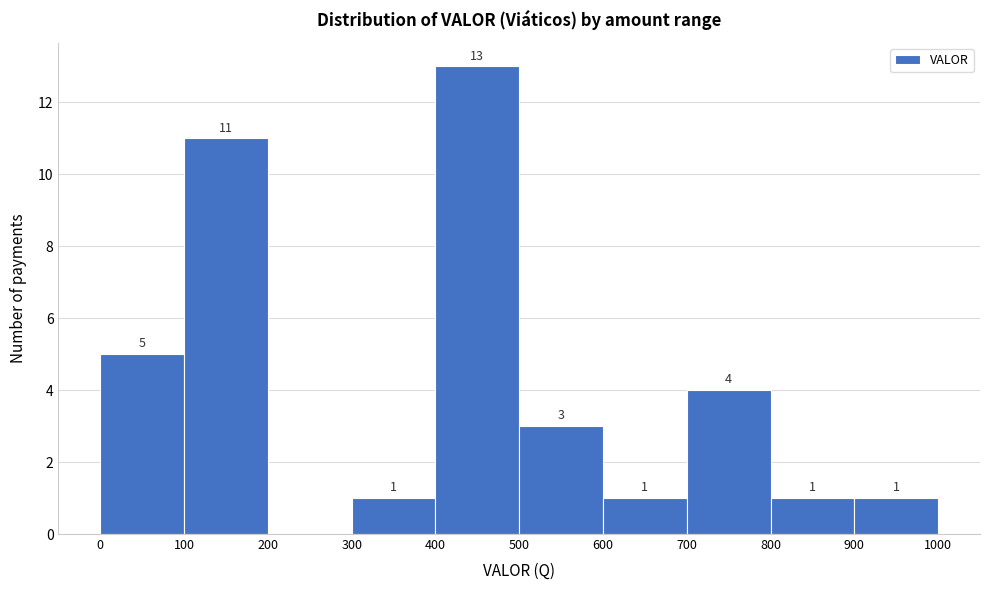

Which range on the x-axis has the tallest bar?

400 to 500